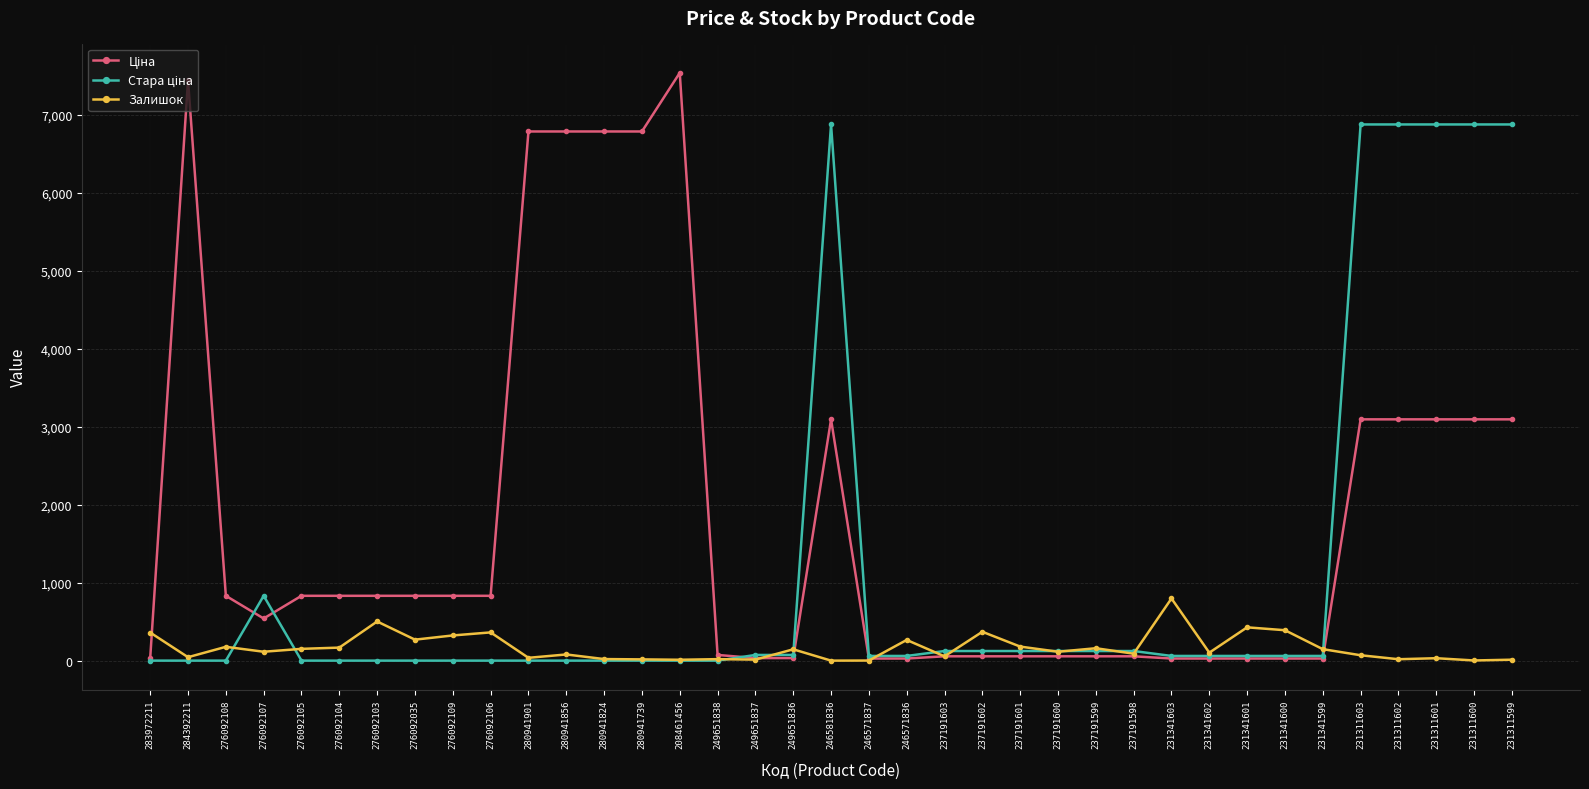

What is the greatest value displayed?

7539.3